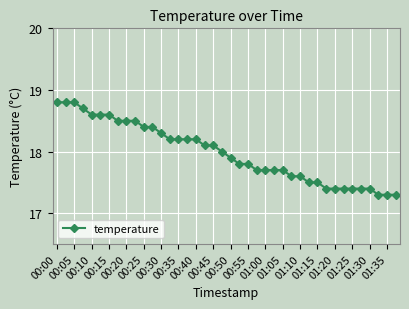

What is the difference between the second highest and minimum values?

1.5